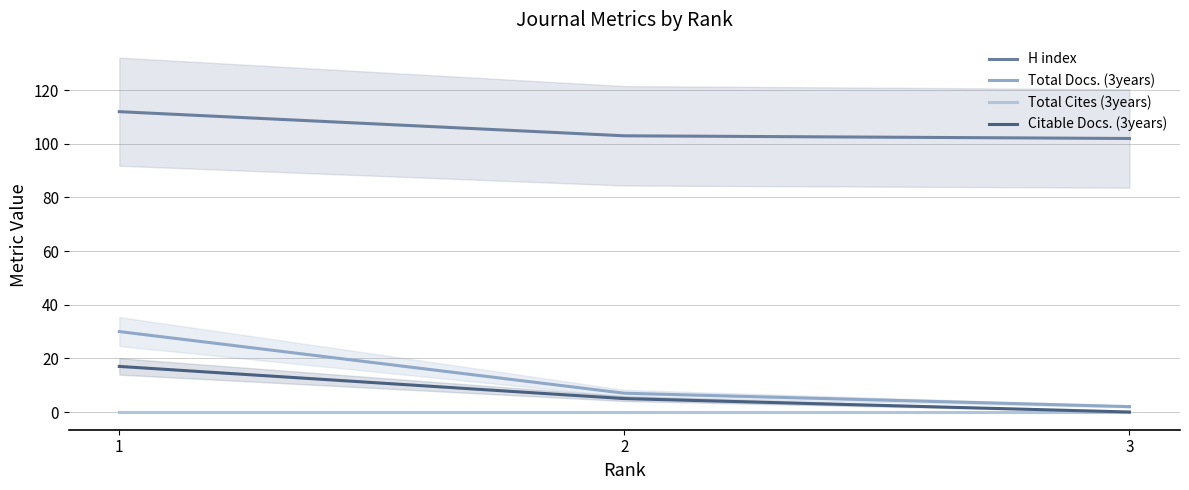

At which label does H index reach its minimum?

3